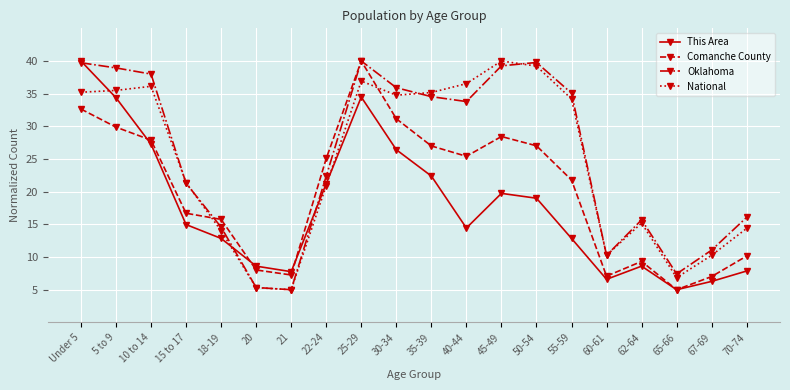

What is the label of the 8th point from the left?

22-24